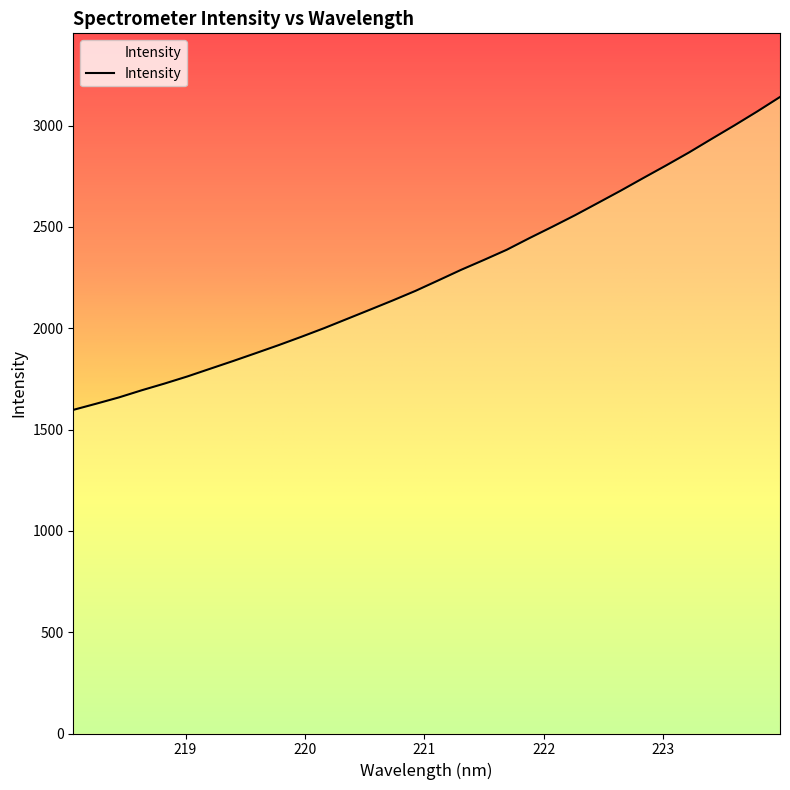

Does the chart display data point markers on the line(s)?

No